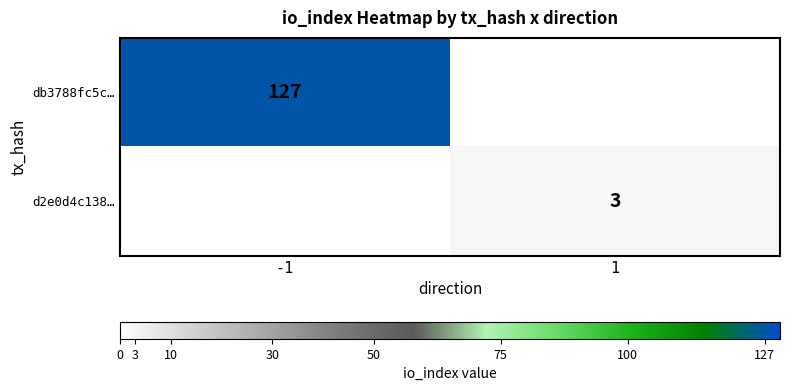

The d2e0d4c138… series shows 3 at 1. True or false?

True